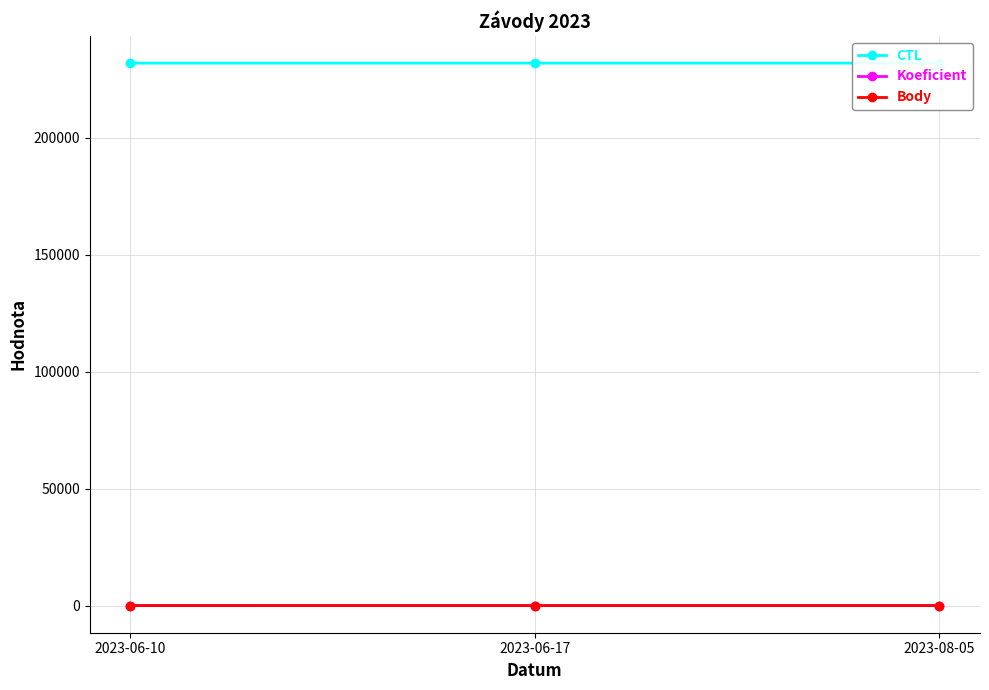

At how many categories does at least one series exceed 125337?

3